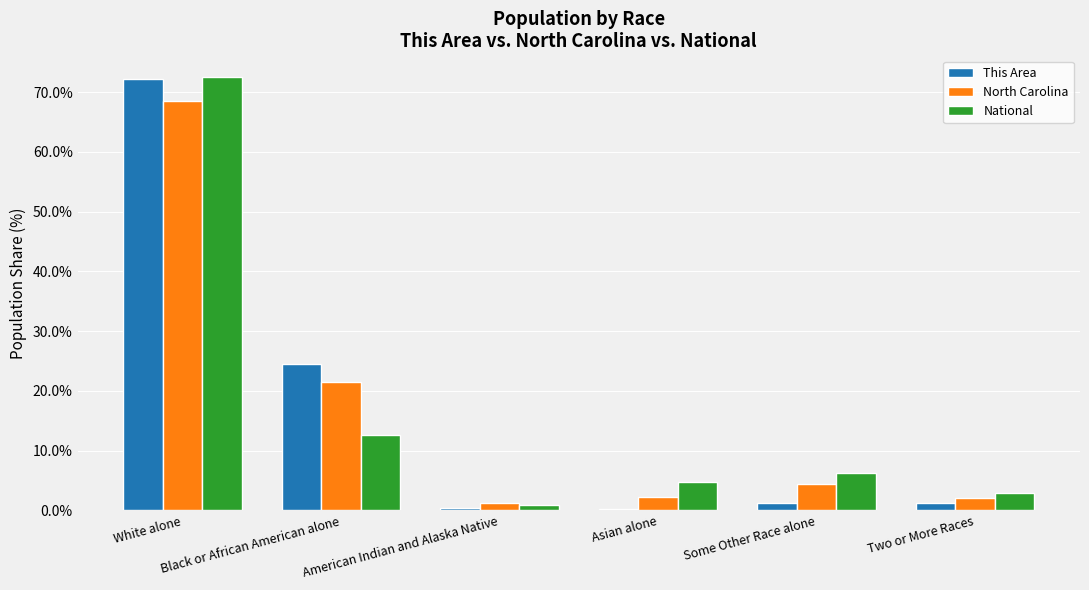

What position from the left is Asian alone?

4